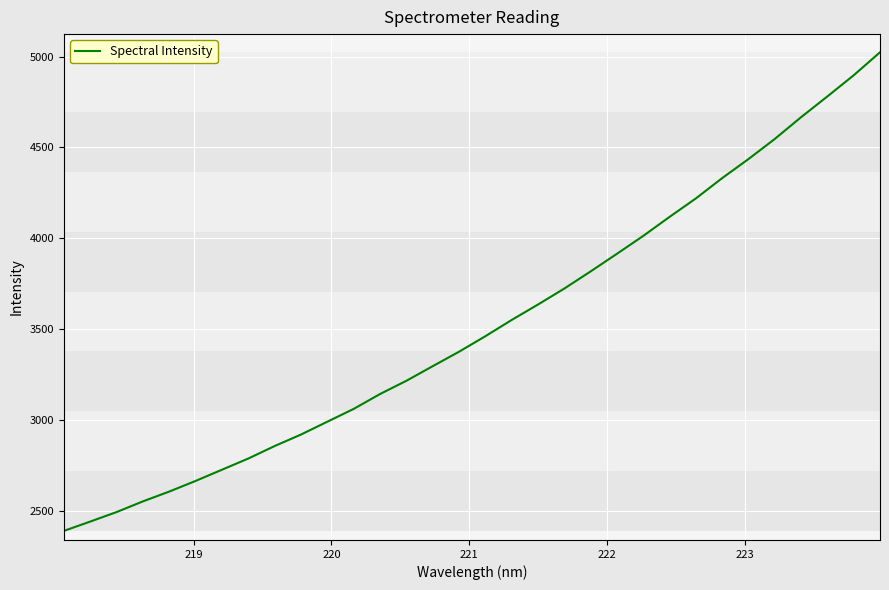

Does the chart have visible grid lines?

Yes